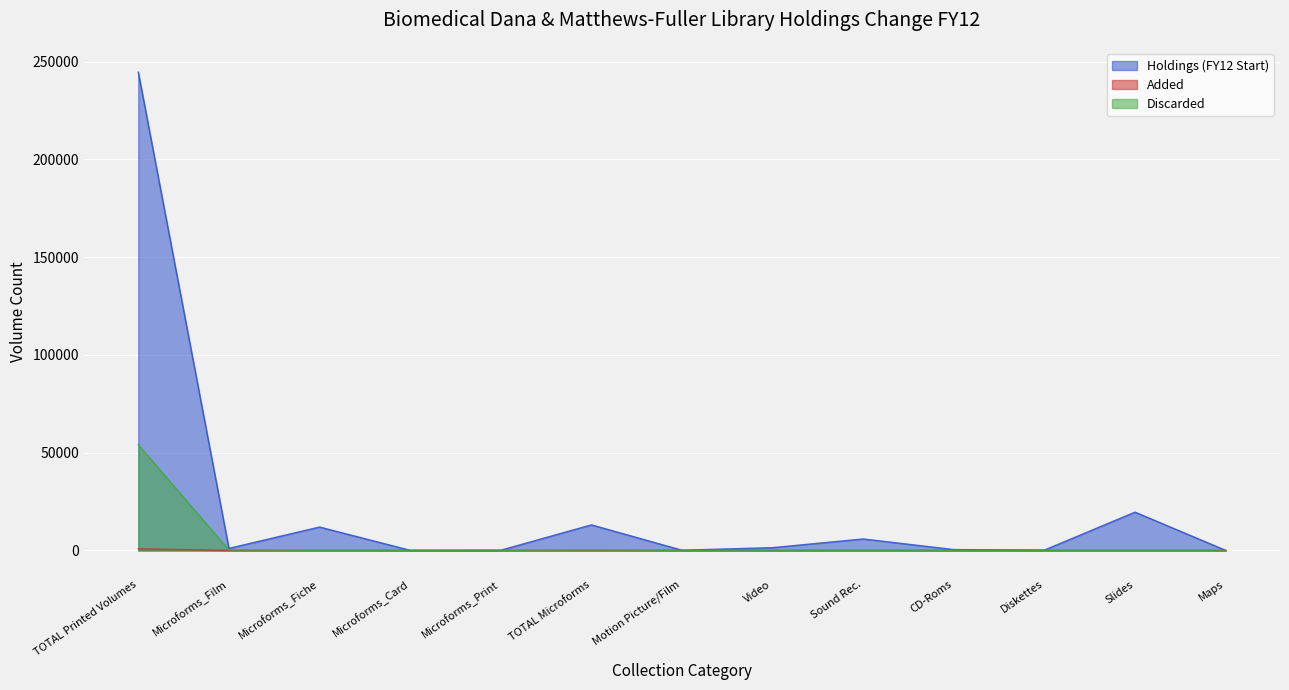

What is the sum of the Discarded values at Sound Rec. and Maps?

29